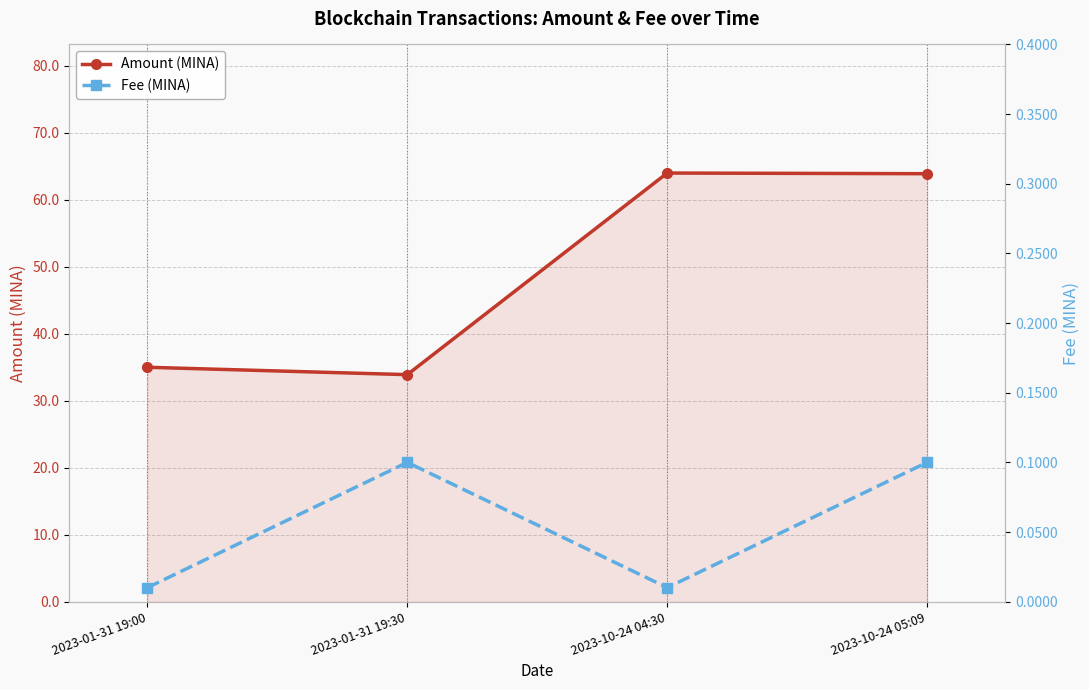

True or false: Amount (MINA) and Fee (MINA) cross at least once.

False